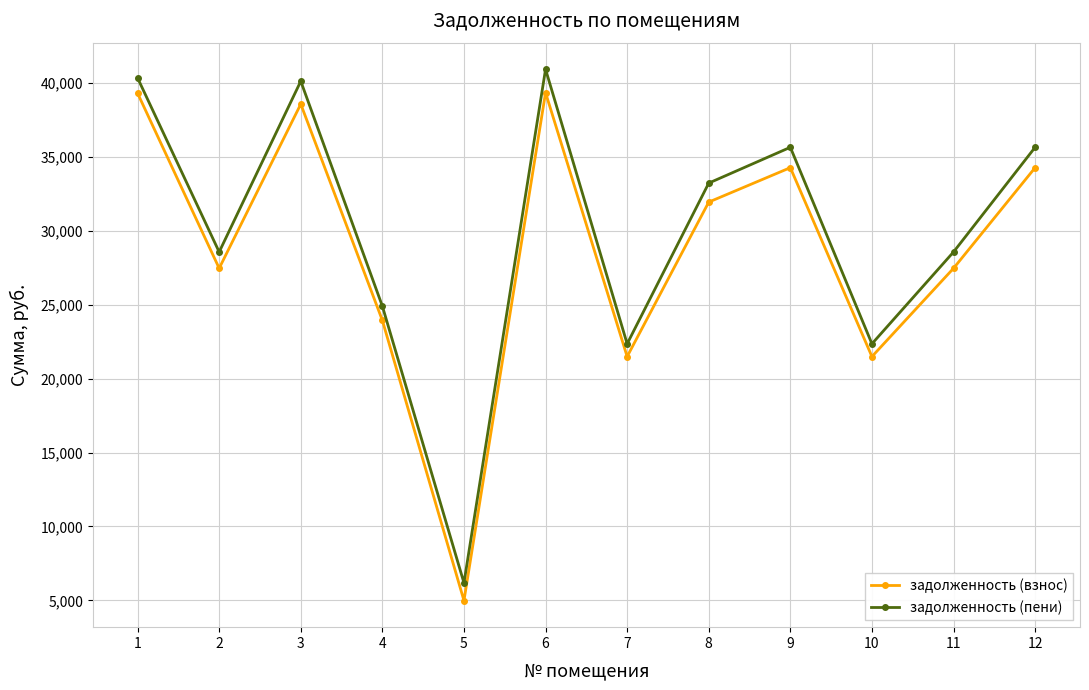

How many values in the задолженность (взнос) series are below 31933?

6